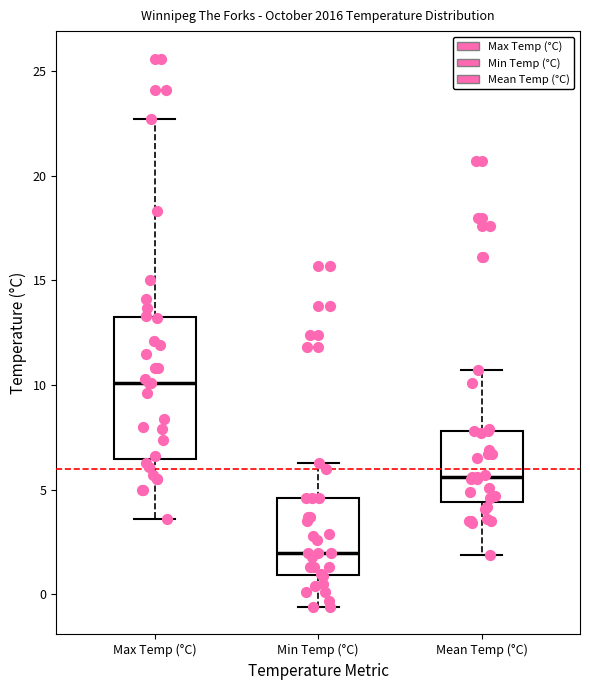

Reading left to right, read every box against the y-axis: the position of its median line, the range the box covers, and the ends of its whiskers. The values are not printed on the chart, so give them approximately, as read against the axis.

Max Temp (°C): median 10.0, box 6.5 to 13.5, whiskers 3.5 to 22.5
Min Temp (°C): median 2.0, box 1.0 to 4.5, whiskers -0.5 to 6.5
Mean Temp (°C): median 5.5, box 4.5 to 8.0, whiskers 2.0 to 10.5